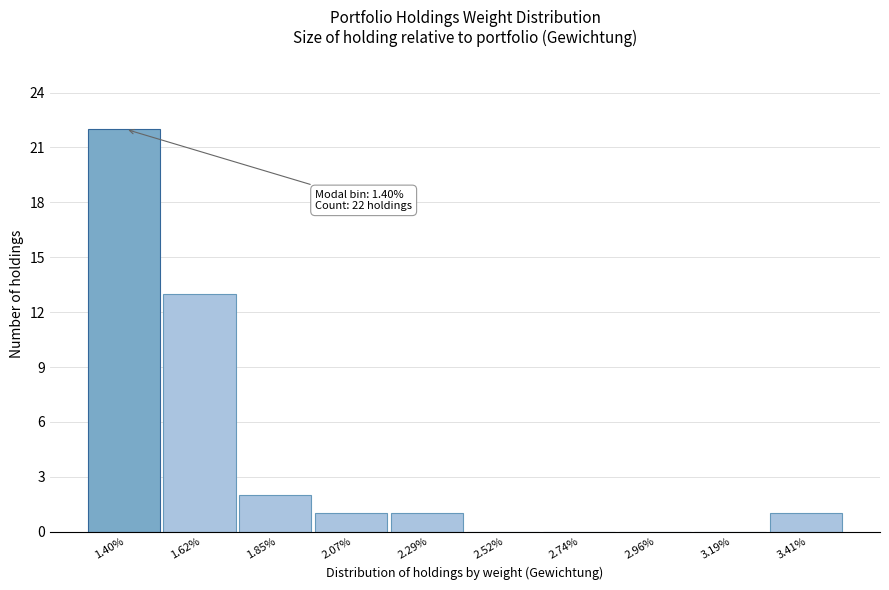

Reading left to right, transcribe all the data shown in this chart.

1.40%=22	1.62%=13	1.85%=2	2.07%=1	2.29%=1	2.52%=0	2.74%=0	2.96%=0	3.19%=0	3.41%=1